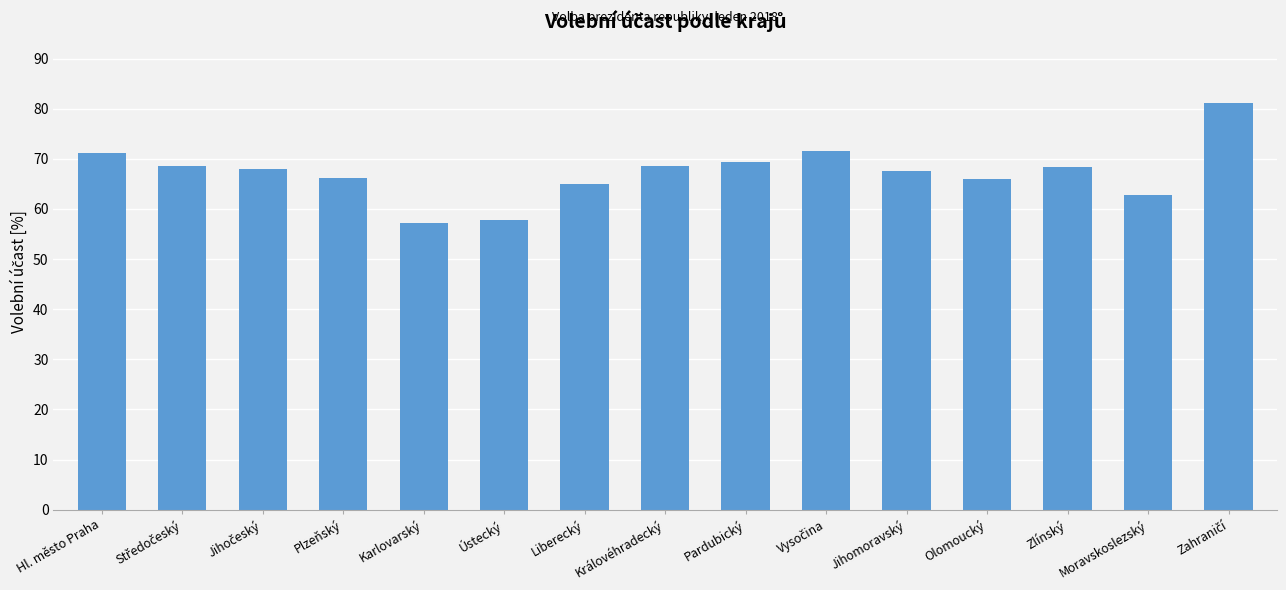

What is the value of the 15th bar from the left?

81.1